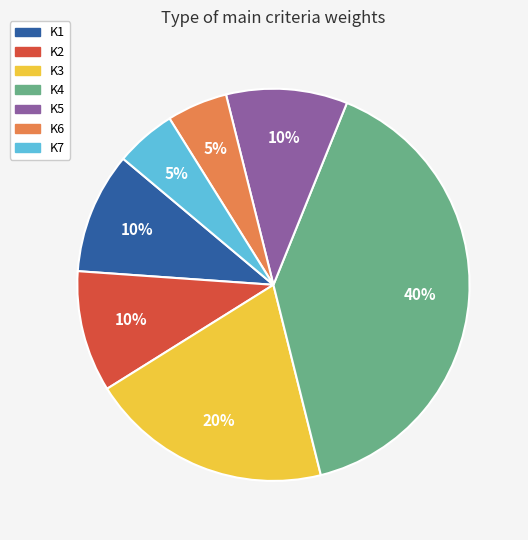

How many slices are in this pie chart?

7